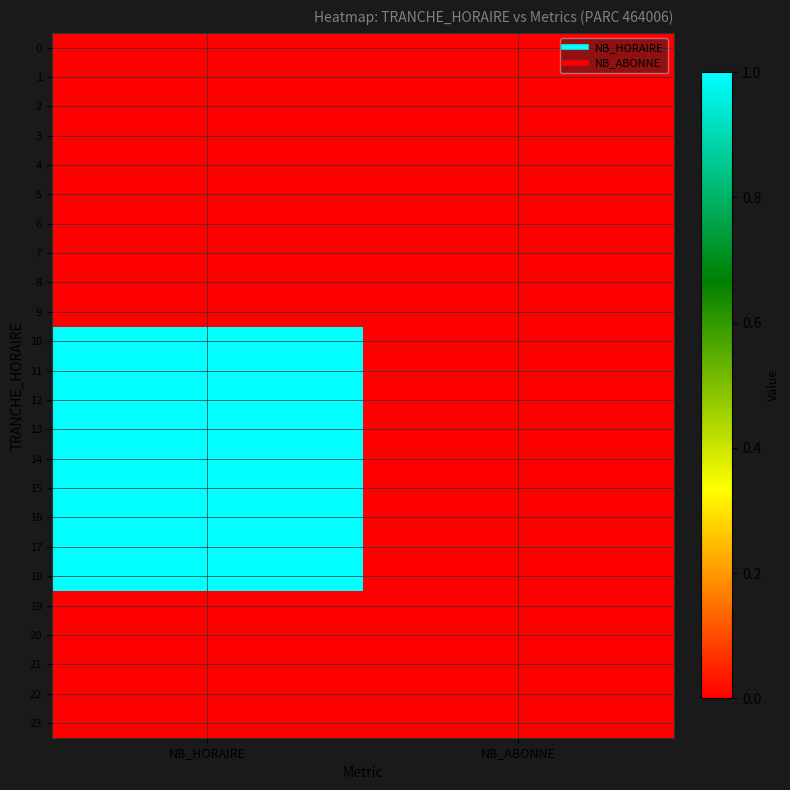

How many distinct data groups are displayed?

24